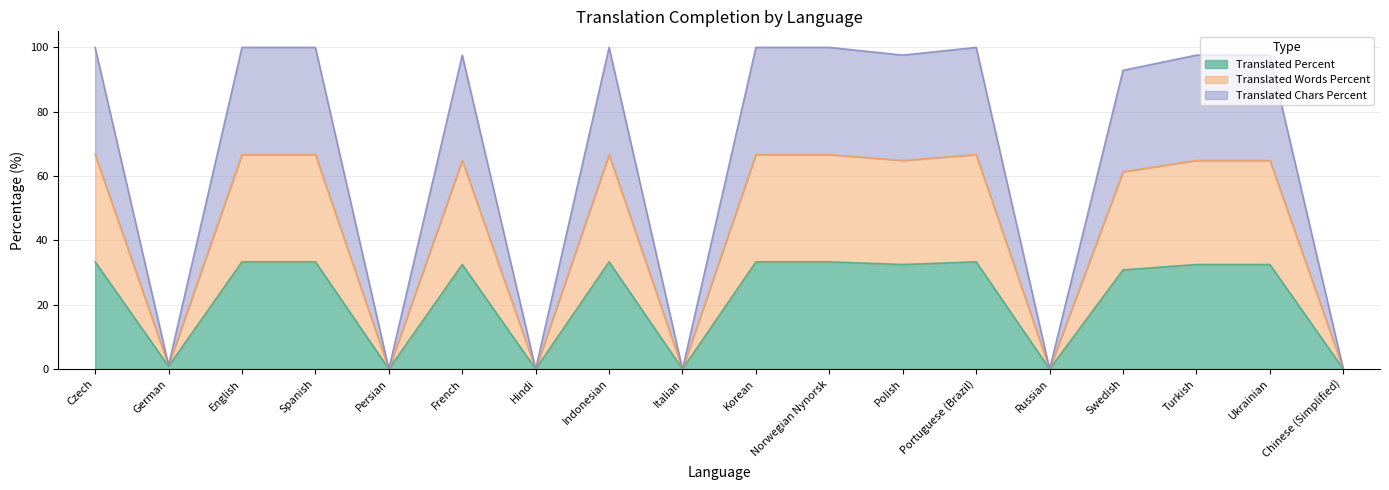

What is the difference between the translated_chars_percent values at Spanish and Turkish?

2.4